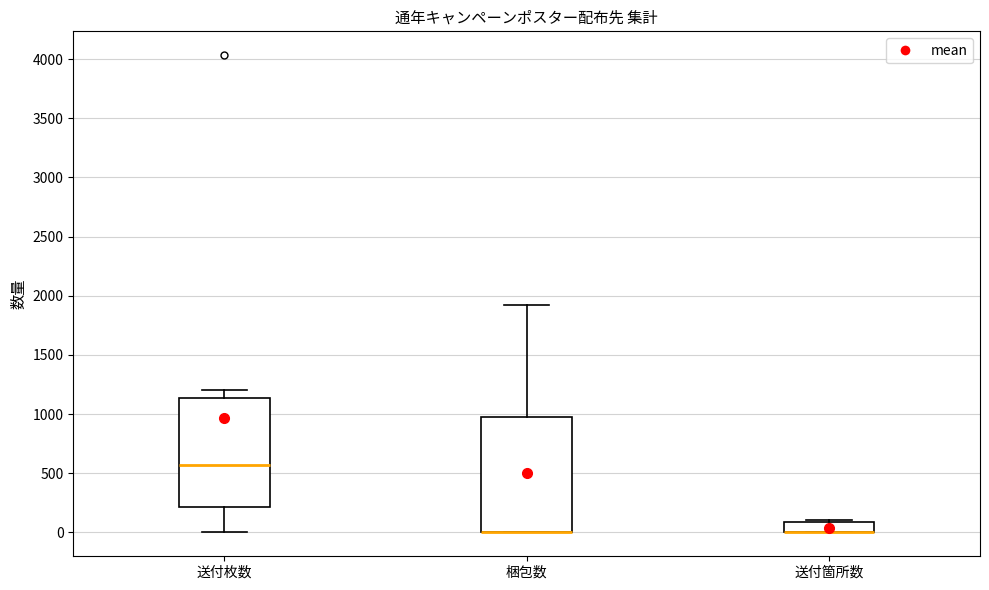

Where is the upper edge of the box for 送付枚数 on the y-axis? The values are not printed on the chart, so give them approximately, as read against the axis.

1150